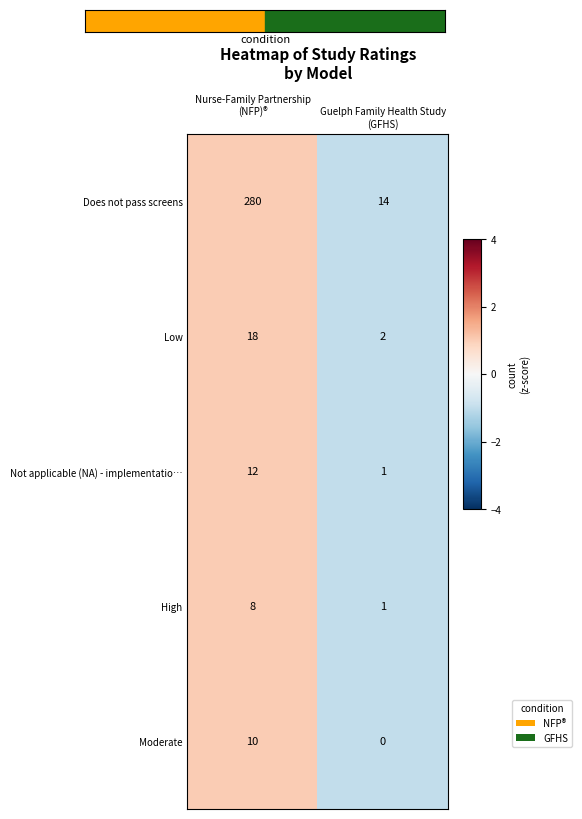

At how many categories does at least one series exceed 0?

2